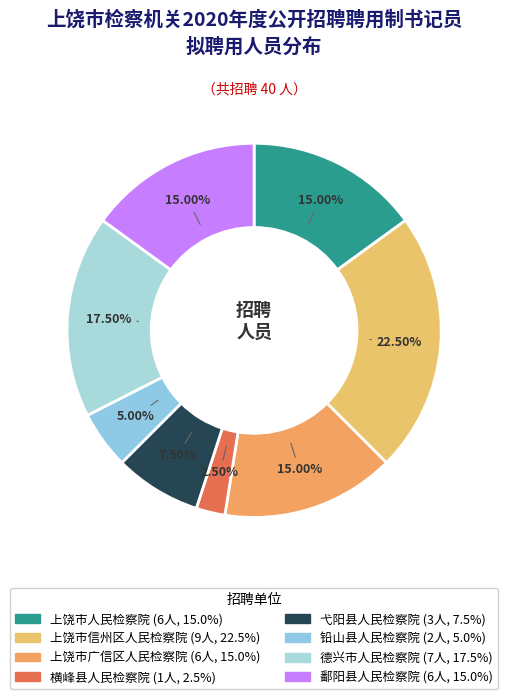

Rank the categories by value from highest to lowest.

上饶市信州区人民检察院, 德兴市人民检察院, 上饶市人民检察院, 上饶市广信区人民检察院, 鄱阳县人民检察院, 弋阳县人民检察院, 铅山县人民检察院, 横峰县人民检察院